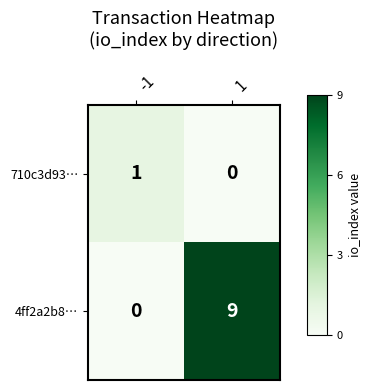

How many data points does each series have?

2